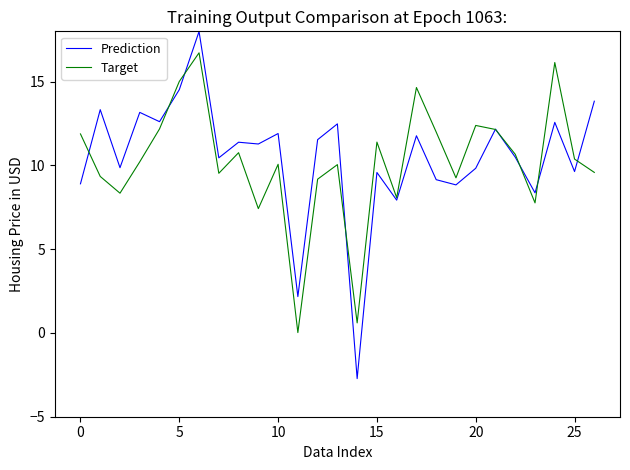

How many values in the Prediction series exceed 11?

14